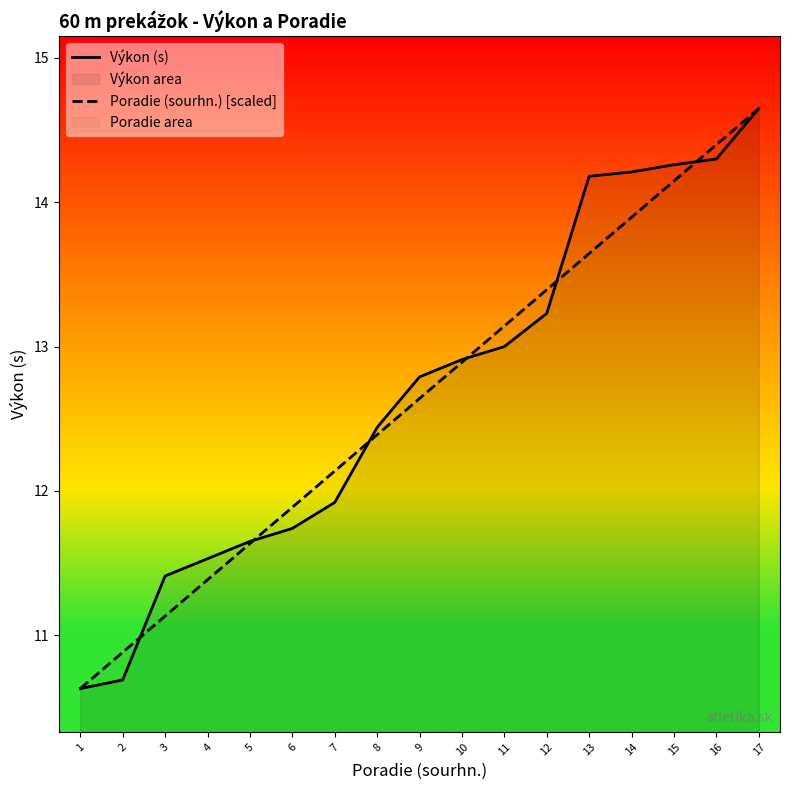

What is the greatest value displayed?

14.7